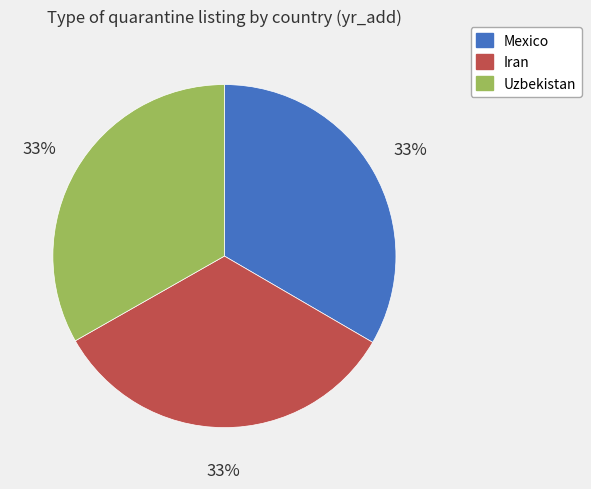

Does Uzbekistan represent more than half of the total?

No